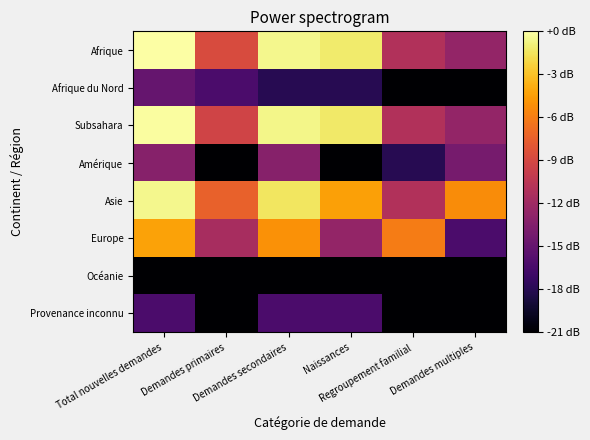

Between Demandes primaires and Demandes secondaires, which series saw the biggest shift?

Subsahara